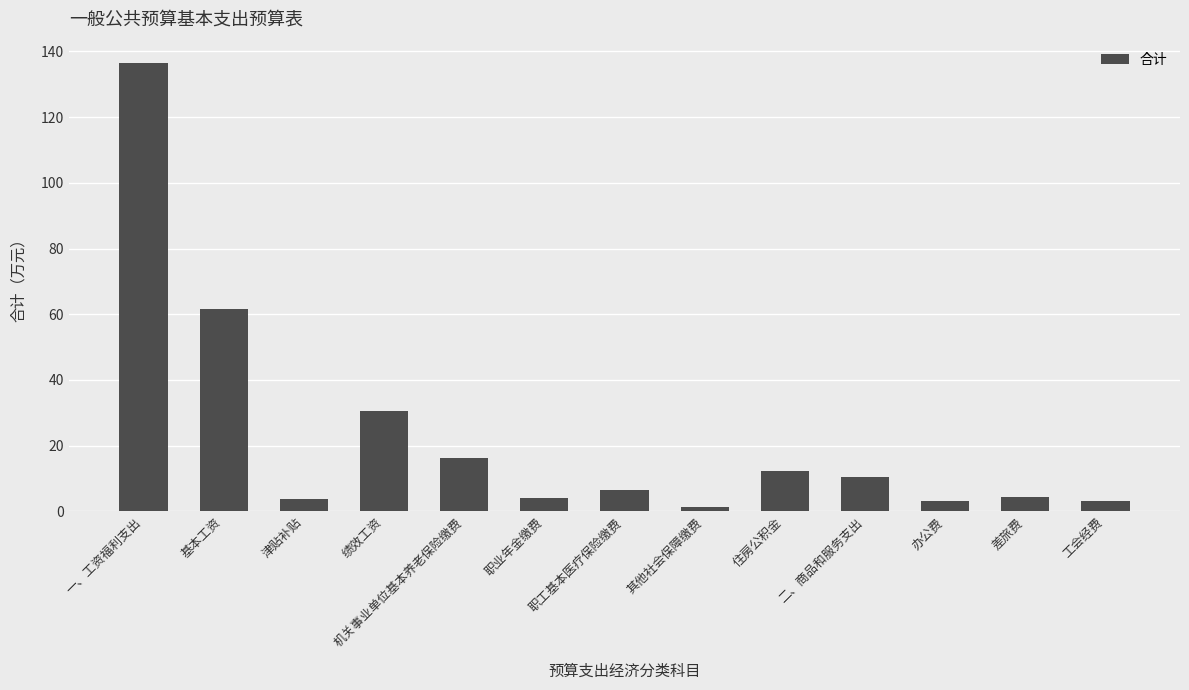

How many data points are above 6?

7